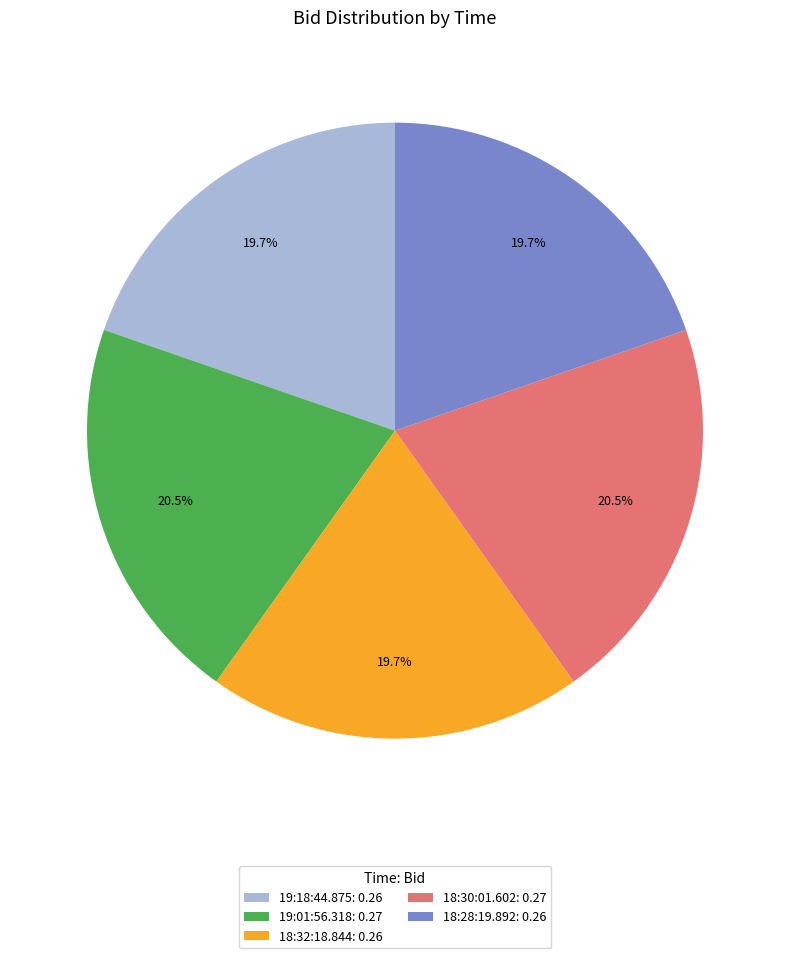

Does 19:01:56.318 represent more than half of the total?

No